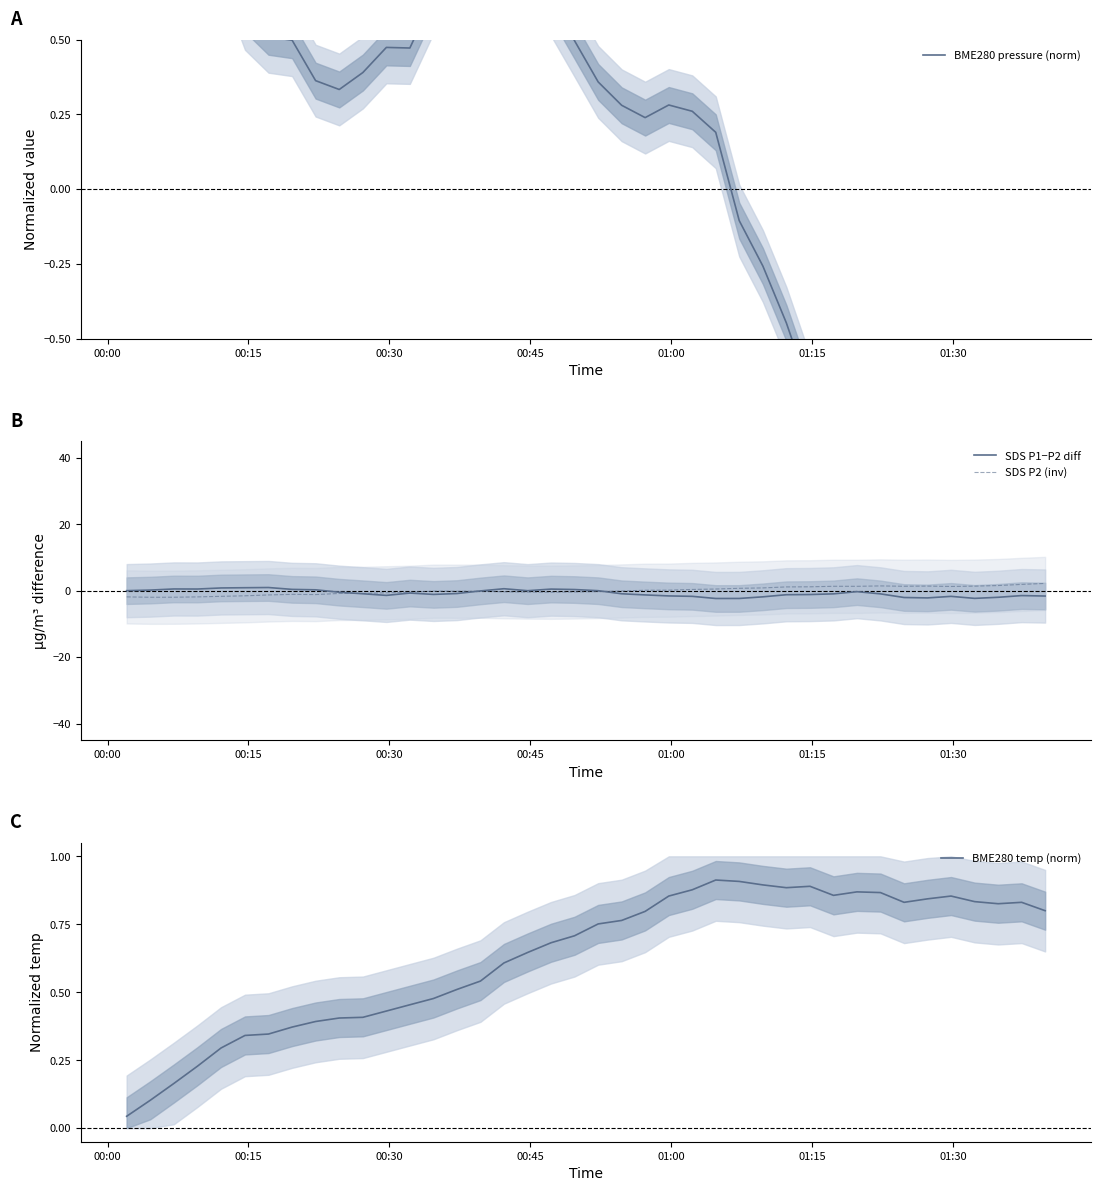

In BME280 pressure (norm), how many points are higher than both neighbors (excluding endpoints)?

3